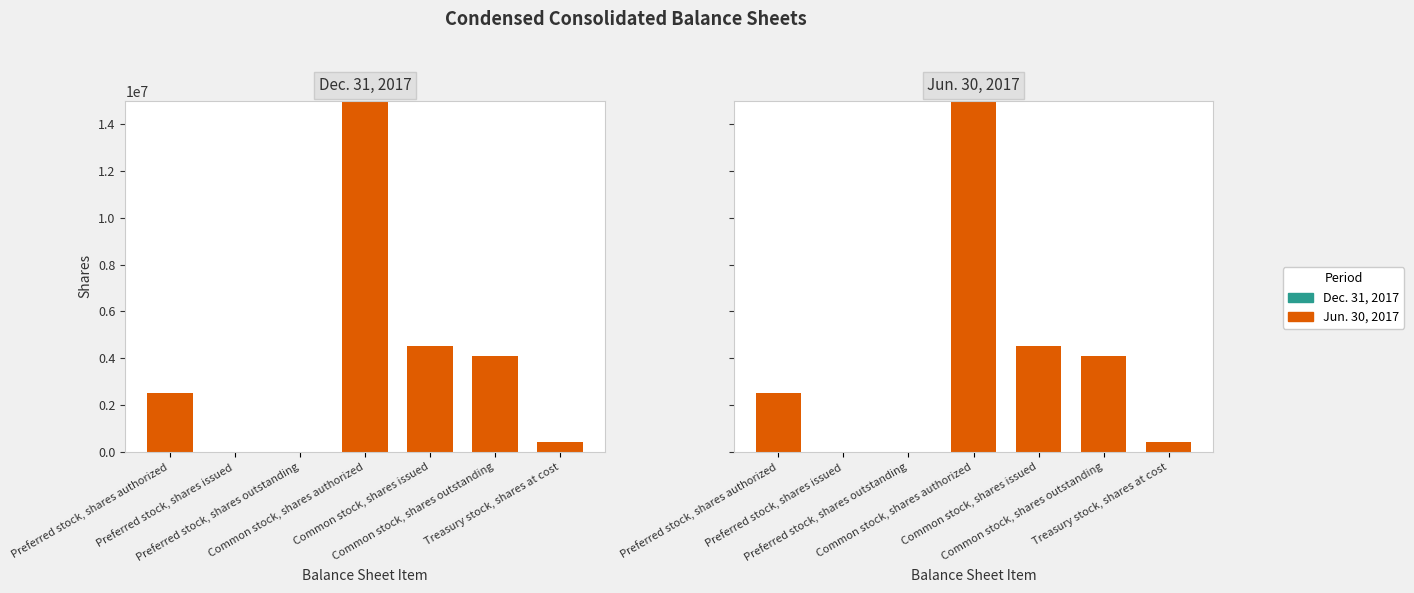

How many series are shown in this chart?

2